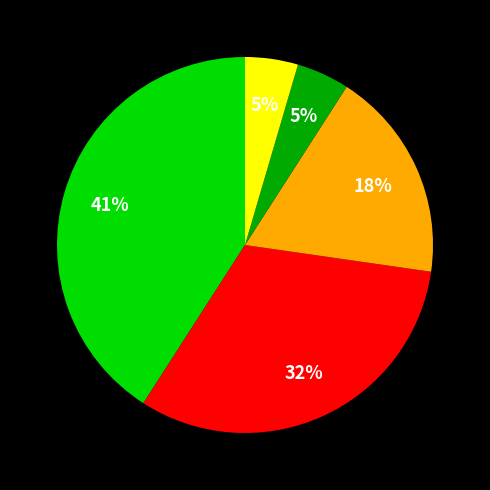

Is there a majority slice in this chart?

No